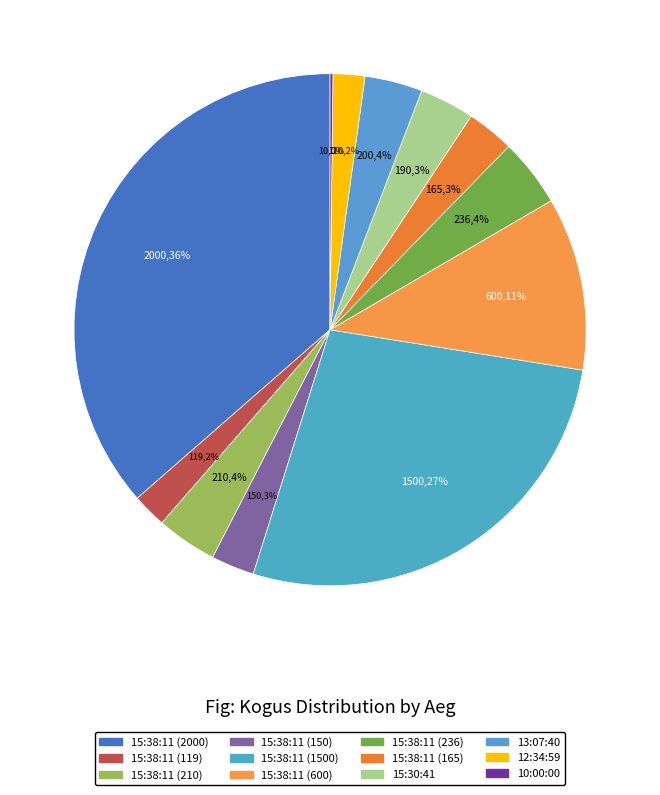

Does any single category account for the majority?

No